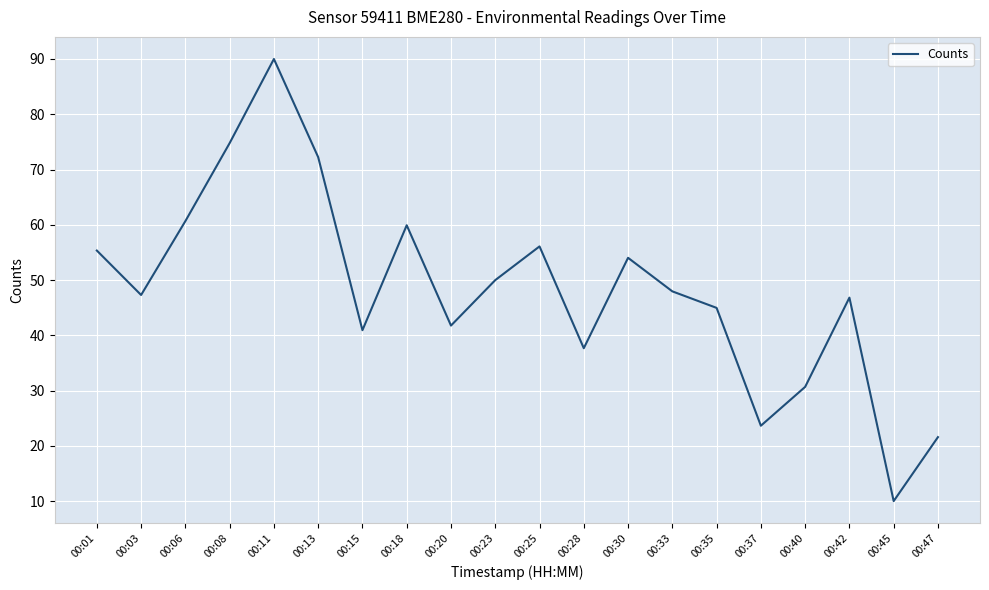

The chart shows a value of 118.8 at 00:08. True or false?

False